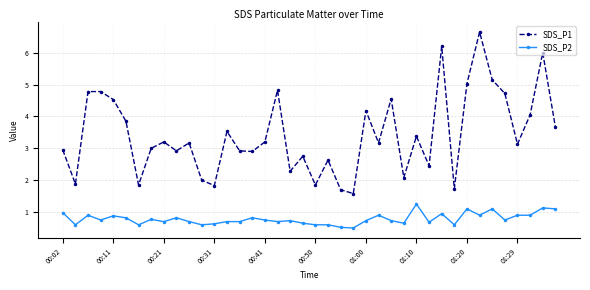

What is the sum of all SDS_P2 values?

31.4